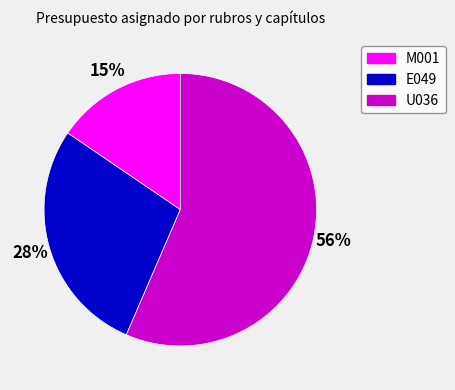

How many segments does this pie chart have?

3